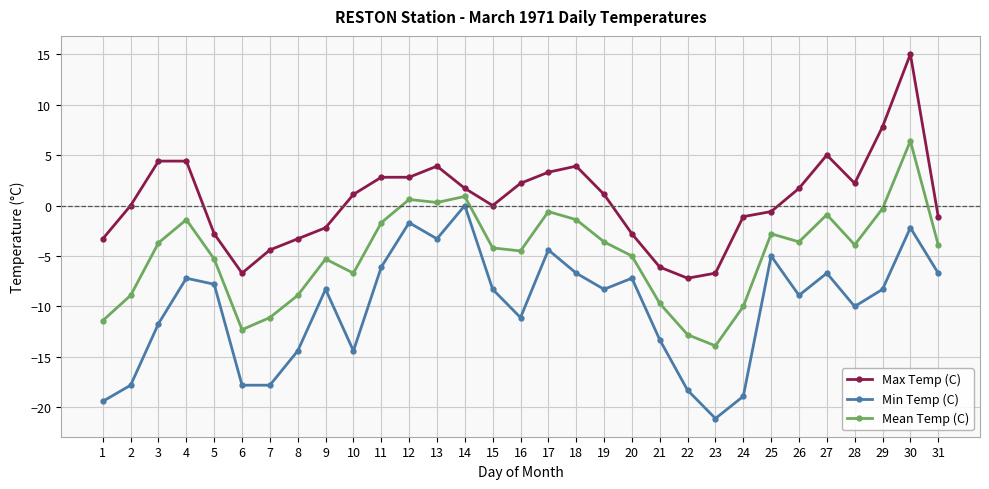

What is the value of the Min Temp (C) point at the 26th from the left?

-8.9